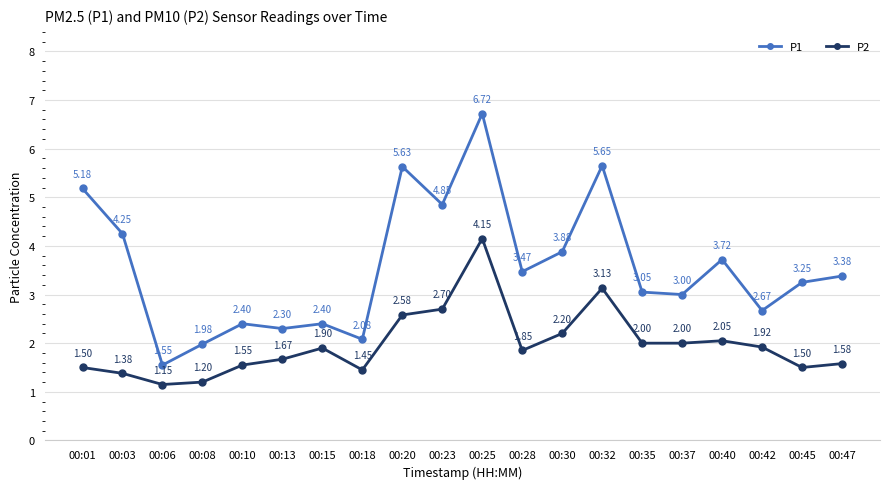

At how many categories does at least one series exceed 1?

20